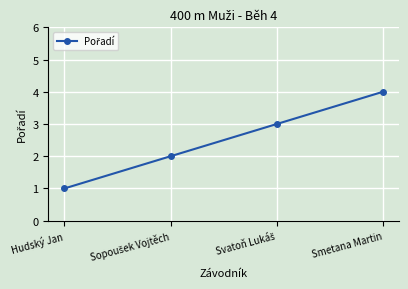

Reading left to right, transcribe all the data shown in this chart.

1	2	3	4